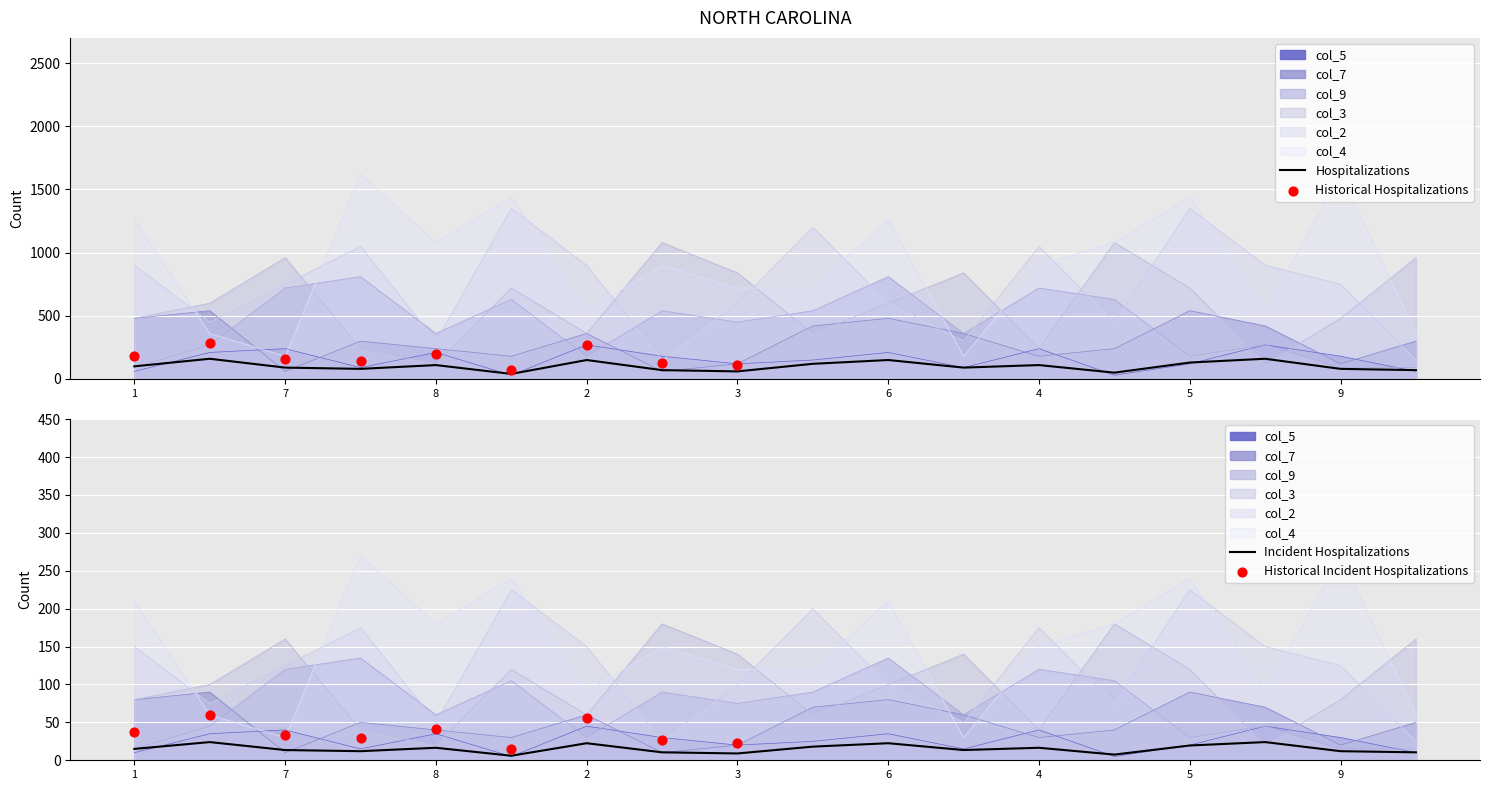

Which series reaches the minimum Y coordinate?

col_5